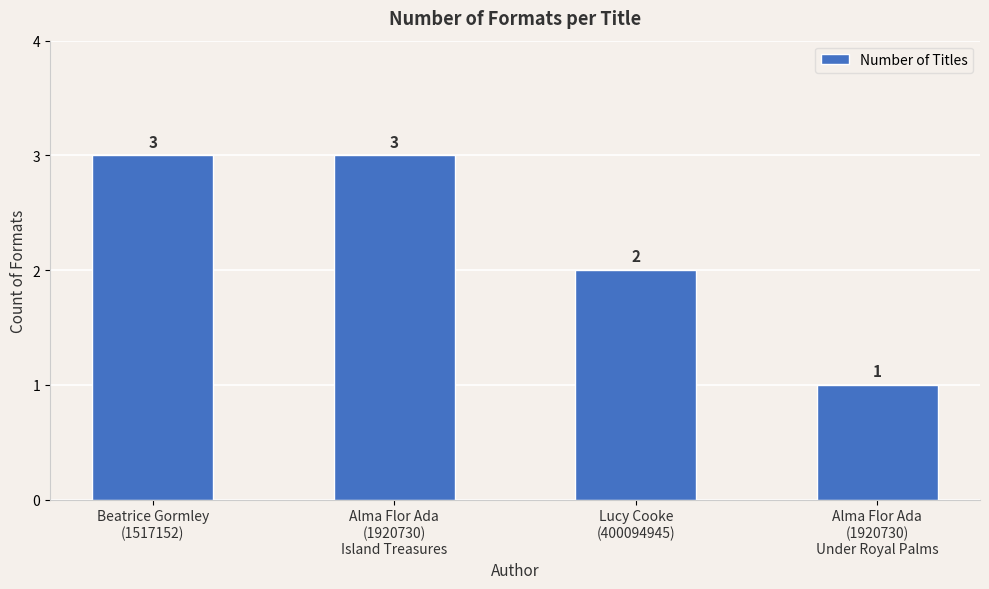

Reading left to right, list all the values displayed in this chart.

Beatrice Gormley
(1517152)=3	Alma Flor Ada
(1920730)
Island Treasures=3	Lucy Cooke
(400094945)=2	Alma Flor Ada
(1920730)
Under Royal Palms=1